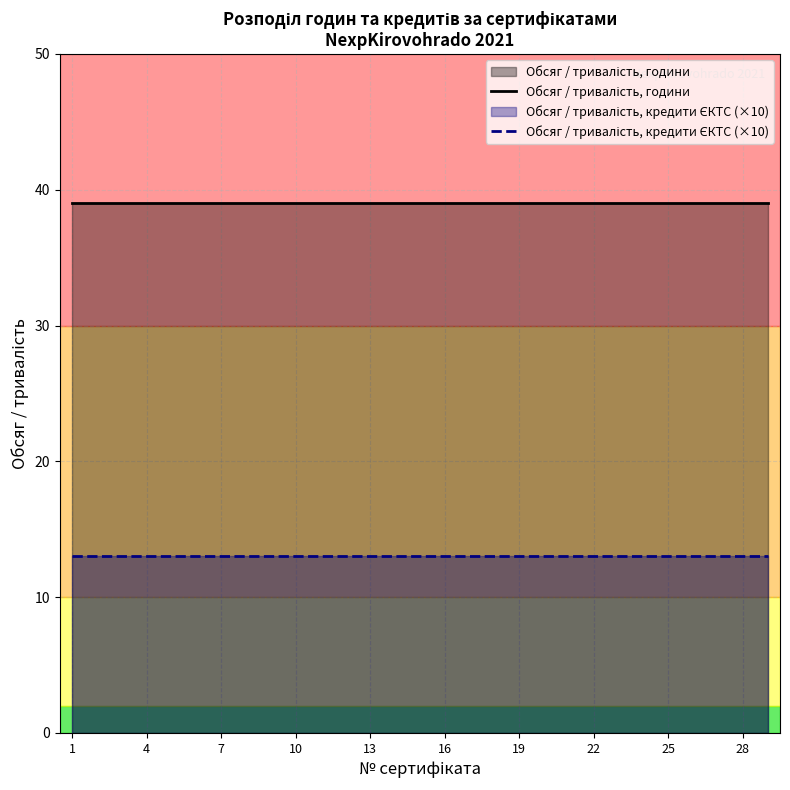

Reading left to right, what are all the values shown in this chart?

Обсяг / тривалість, години: 39	39	39	39	39	39	39	39	39	39	39	39	39	39	39	39	39	39	39	39	39	39	39	39	39	39	39	39	39
Обсяг / тривалість, кредити ЄКТС (×10): 13	13	13	13	13	13	13	13	13	13	13	13	13	13	13	13	13	13	13	13	13	13	13	13	13	13	13	13	13